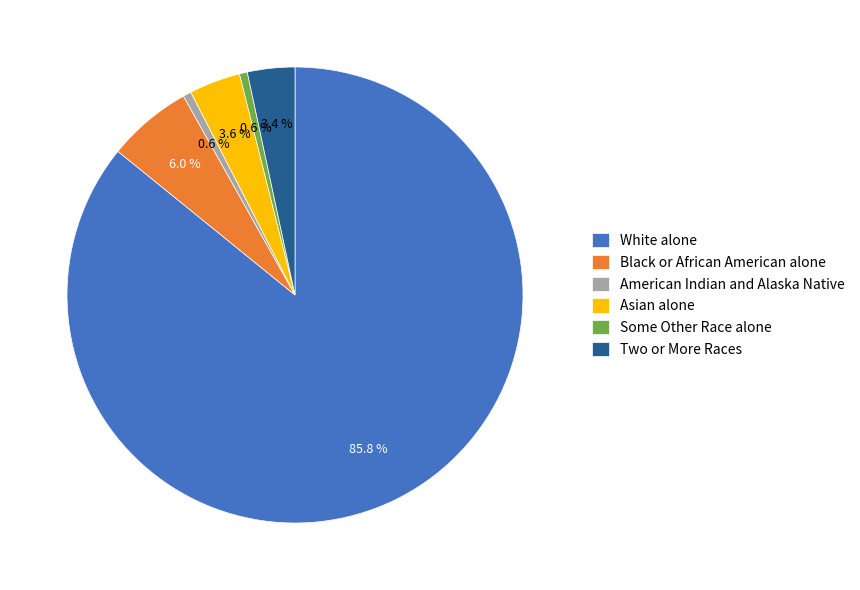

To the nearest percent, what is the combined percentage of Some Other Race alone and White alone?

86%